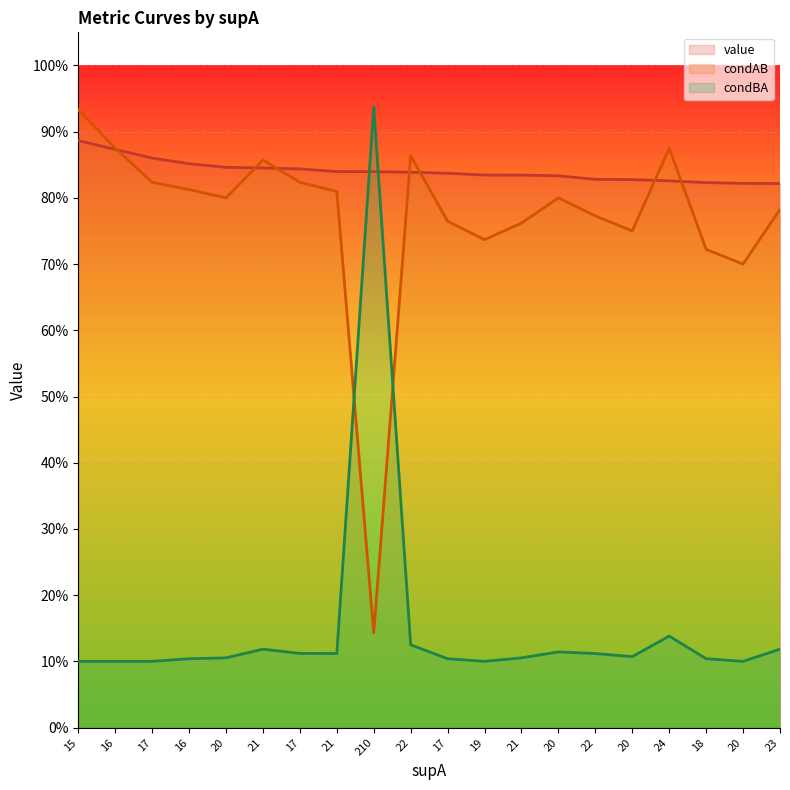

What is the highest value of the condAB series?

0.9